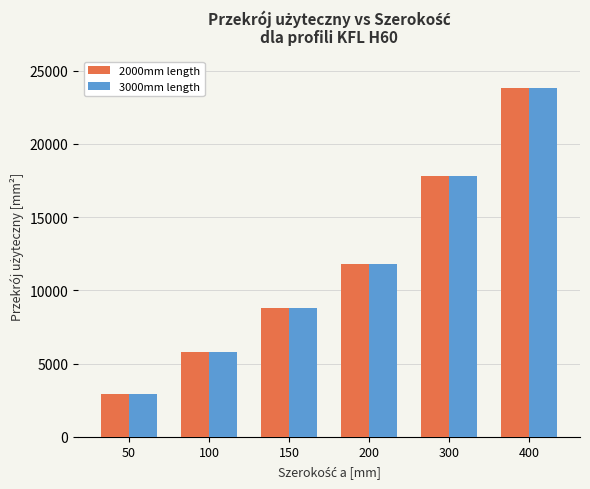

Where is 3000mm length nearest to the value 13350?

200